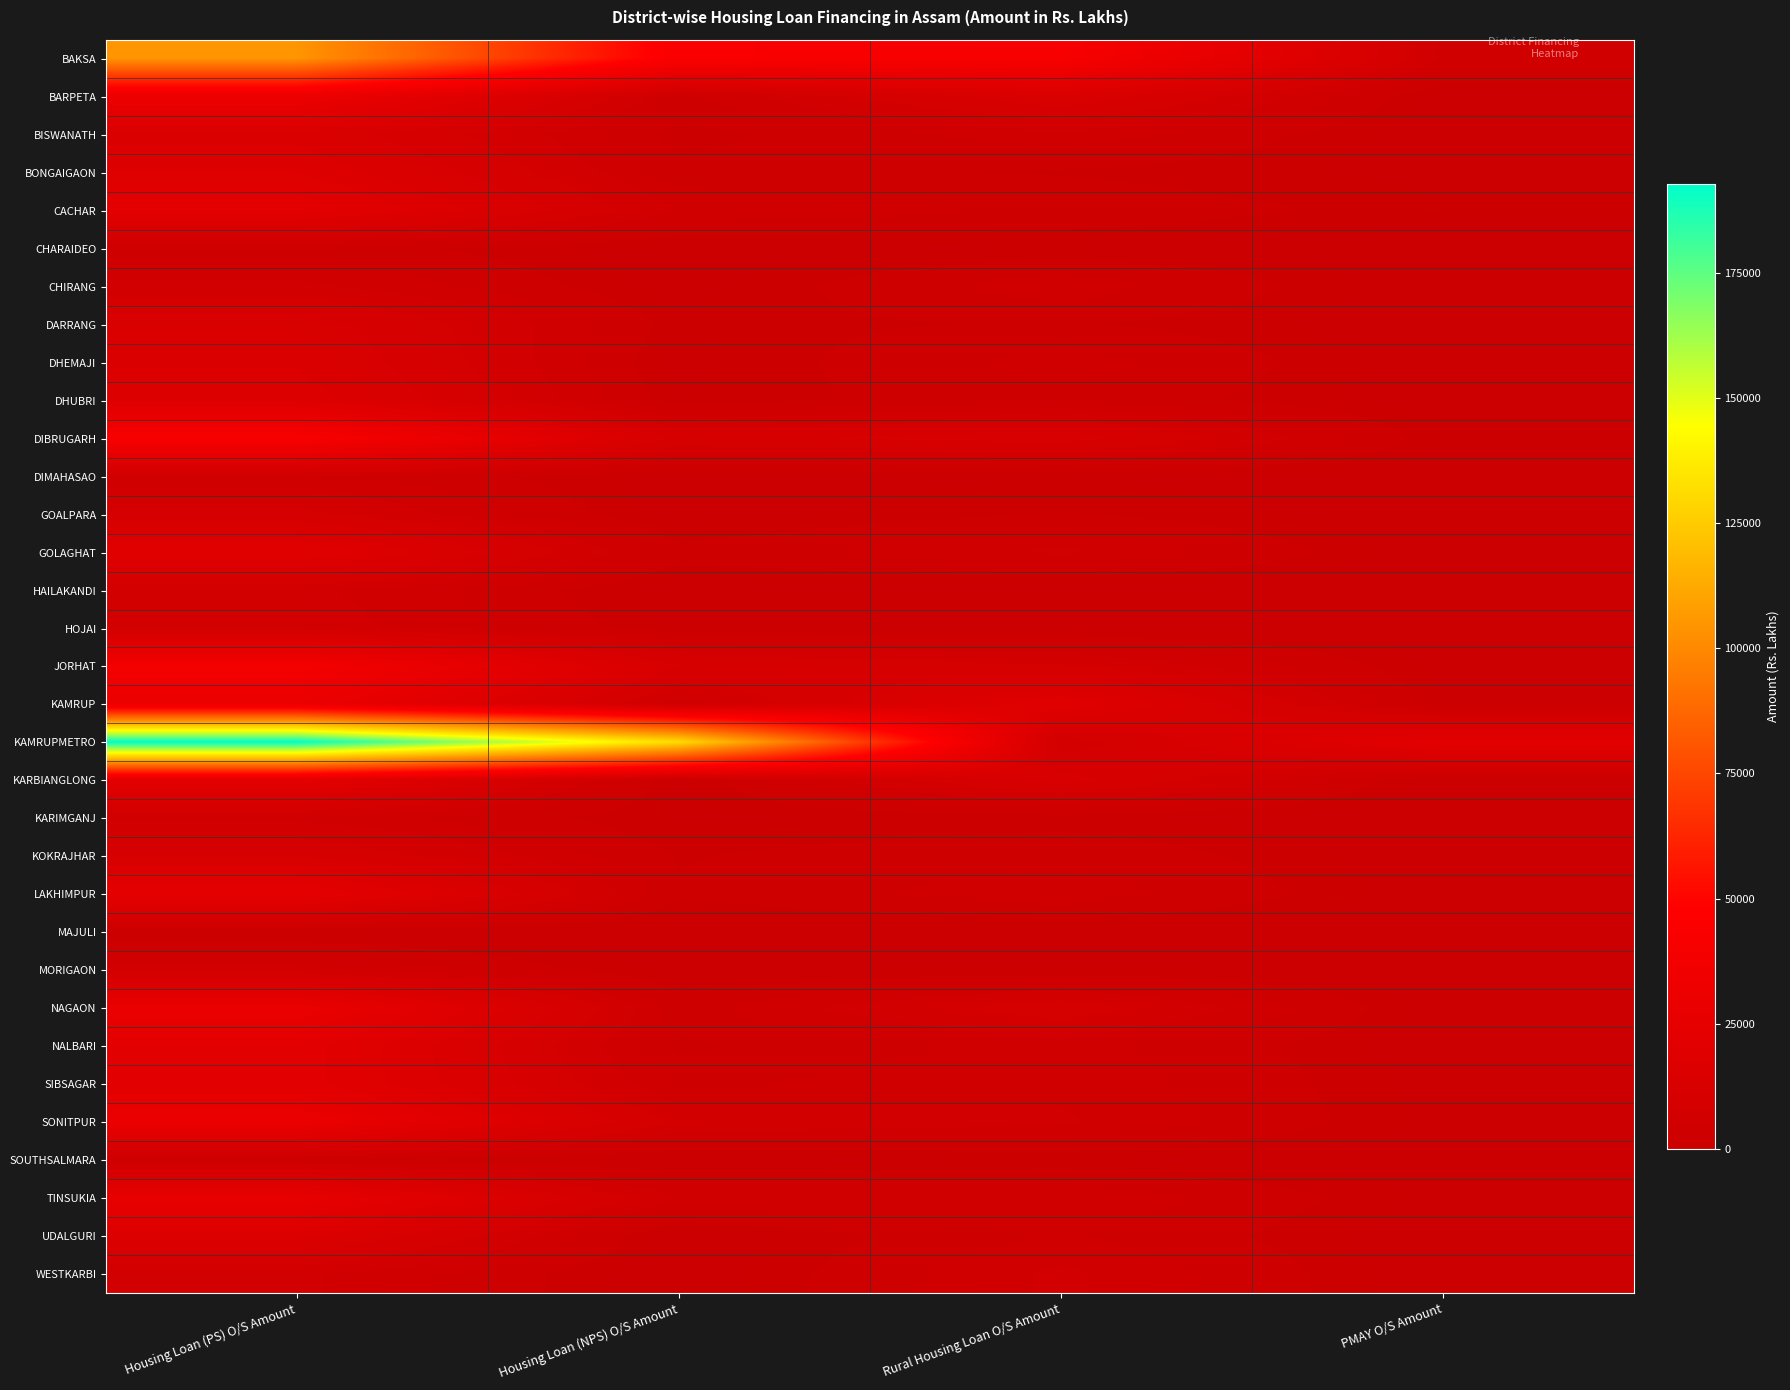

Reading right to left, transcribe all the data shown in this chart.

BAKSA: PMAY O/S Amount=5510.2	Rural Housing Loan O/S Amount=42096.2	Housing Loan (NPS) O/S Amount=44060.6	Housing Loan (PS) O/S Amount=105018.0
BARPETA: PMAY O/S Amount=383.6	Rural Housing Loan O/S Amount=14349.1	Housing Loan (NPS) O/S Amount=3615.4	Housing Loan (PS) O/S Amount=31950.6
BISWANATH: PMAY O/S Amount=182.3	Rural Housing Loan O/S Amount=5412.4	Housing Loan (NPS) O/S Amount=1514.3	Housing Loan (PS) O/S Amount=14305.1
BONGAIGAON: PMAY O/S Amount=689.6	Rural Housing Loan O/S Amount=2070.8	Housing Loan (NPS) O/S Amount=2906.6	Housing Loan (PS) O/S Amount=18024.4
CACHAR: PMAY O/S Amount=1414.6	Rural Housing Loan O/S Amount=3721.5	Housing Loan (NPS) O/S Amount=5934.4	Housing Loan (PS) O/S Amount=23206.1
CHARAIDEO: PMAY O/S Amount=30.8	Rural Housing Loan O/S Amount=982.5	Housing Loan (NPS) O/S Amount=296.4	Housing Loan (PS) O/S Amount=3352.7
CHIRANG: PMAY O/S Amount=0.0	Rural Housing Loan O/S Amount=5498.1	Housing Loan (NPS) O/S Amount=444.2	Housing Loan (PS) O/S Amount=6535.9
DARRANG: PMAY O/S Amount=110.0	Rural Housing Loan O/S Amount=2505.9	Housing Loan (NPS) O/S Amount=1547.6	Housing Loan (PS) O/S Amount=13370.8
DHEMAJI: PMAY O/S Amount=171.0	Rural Housing Loan O/S Amount=5186.9	Housing Loan (NPS) O/S Amount=545.9	Housing Loan (PS) O/S Amount=15112.5
DHUBRI: PMAY O/S Amount=164.0	Rural Housing Loan O/S Amount=3728.6	Housing Loan (NPS) O/S Amount=1135.1	Housing Loan (PS) O/S Amount=17074.5
DIBRUGARH: PMAY O/S Amount=1233.3	Rural Housing Loan O/S Amount=13264.1	Housing Loan (NPS) O/S Amount=10871.8	Housing Loan (PS) O/S Amount=43091.3
DIMAHASAO: PMAY O/S Amount=27.3	Rural Housing Loan O/S Amount=1044.4	Housing Loan (NPS) O/S Amount=329.9	Housing Loan (PS) O/S Amount=4610.5
GOALPARA: PMAY O/S Amount=20.4	Rural Housing Loan O/S Amount=2385.0	Housing Loan (NPS) O/S Amount=187.5	Housing Loan (PS) O/S Amount=9407.2
GOLAGHAT: PMAY O/S Amount=202.4	Rural Housing Loan O/S Amount=6442.9	Housing Loan (NPS) O/S Amount=2840.7	Housing Loan (PS) O/S Amount=21246.4
HAILAKANDI: PMAY O/S Amount=60.3	Rural Housing Loan O/S Amount=84.5	Housing Loan (NPS) O/S Amount=262.1	Housing Loan (PS) O/S Amount=6700.8
HOJAI: PMAY O/S Amount=52.2	Rural Housing Loan O/S Amount=465.3	Housing Loan (NPS) O/S Amount=970.5	Housing Loan (PS) O/S Amount=7520.2
JORHAT: PMAY O/S Amount=719.7	Rural Housing Loan O/S Amount=8749.1	Housing Loan (NPS) O/S Amount=11772.0	Housing Loan (PS) O/S Amount=38475.7
KAMRUP: PMAY O/S Amount=960.3	Rural Housing Loan O/S Amount=20107.4	Housing Loan (NPS) O/S Amount=4688.8	Housing Loan (PS) O/S Amount=30446.8
KAMRUPMETRO: PMAY O/S Amount=22733.9	Rural Housing Loan O/S Amount=6664.4	Housing Loan (NPS) O/S Amount=131338.8	Housing Loan (PS) O/S Amount=192728.4
KARBIANGLONG: PMAY O/S Amount=61.6	Rural Housing Loan O/S Amount=12906.6	Housing Loan (NPS) O/S Amount=854.4	Housing Loan (PS) O/S Amount=22958.9
KARIMGANJ: PMAY O/S Amount=51.1	Rural Housing Loan O/S Amount=1264.2	Housing Loan (NPS) O/S Amount=890.6	Housing Loan (PS) O/S Amount=5531.8
KOKRAJHAR: PMAY O/S Amount=27.1	Rural Housing Loan O/S Amount=3929.8	Housing Loan (NPS) O/S Amount=2086.3	Housing Loan (PS) O/S Amount=11438.4
LAKHIMPUR: PMAY O/S Amount=178.3	Rural Housing Loan O/S Amount=5460.5	Housing Loan (NPS) O/S Amount=2536.4	Housing Loan (PS) O/S Amount=24999.9
MAJULI: PMAY O/S Amount=0.0	Rural Housing Loan O/S Amount=705.0	Housing Loan (NPS) O/S Amount=0.0	Housing Loan (PS) O/S Amount=708.3
MORIGAON: PMAY O/S Amount=71.0	Rural Housing Loan O/S Amount=1097.7	Housing Loan (NPS) O/S Amount=383.9	Housing Loan (PS) O/S Amount=6551.1
NAGAON: PMAY O/S Amount=394.4	Rural Housing Loan O/S Amount=10327.0	Housing Loan (NPS) O/S Amount=3469.7	Housing Loan (PS) O/S Amount=29611.0
NALBARI: PMAY O/S Amount=82.8	Rural Housing Loan O/S Amount=5076.2	Housing Loan (NPS) O/S Amount=1823.2	Housing Loan (PS) O/S Amount=22748.4
SIBSAGAR: PMAY O/S Amount=515.5	Rural Housing Loan O/S Amount=5601.3	Housing Loan (NPS) O/S Amount=3715.1	Housing Loan (PS) O/S Amount=22564.9
SONITPUR: PMAY O/S Amount=630.3	Rural Housing Loan O/S Amount=6343.5	Housing Loan (NPS) O/S Amount=8045.9	Housing Loan (PS) O/S Amount=30316.9
SOUTHSALMARA: PMAY O/S Amount=0.0	Rural Housing Loan O/S Amount=1067.3	Housing Loan (NPS) O/S Amount=0.0	Housing Loan (PS) O/S Amount=2550.0
TINSUKIA: PMAY O/S Amount=637.6	Rural Housing Loan O/S Amount=6012.5	Housing Loan (NPS) O/S Amount=5990.9	Housing Loan (PS) O/S Amount=27066.6
UDALGURI: PMAY O/S Amount=31.3	Rural Housing Loan O/S Amount=4352.1	Housing Loan (NPS) O/S Amount=27.1	Housing Loan (PS) O/S Amount=16200.2
WESTKARBI: PMAY O/S Amount=0.0	Rural Housing Loan O/S Amount=6497.7	Housing Loan (NPS) O/S Amount=0.0	Housing Loan (PS) O/S Amount=6497.7